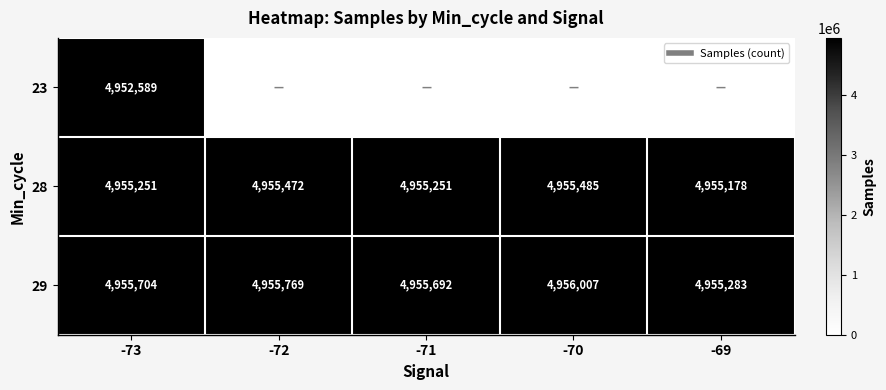

How many values in the 23 series exceed 0?

1